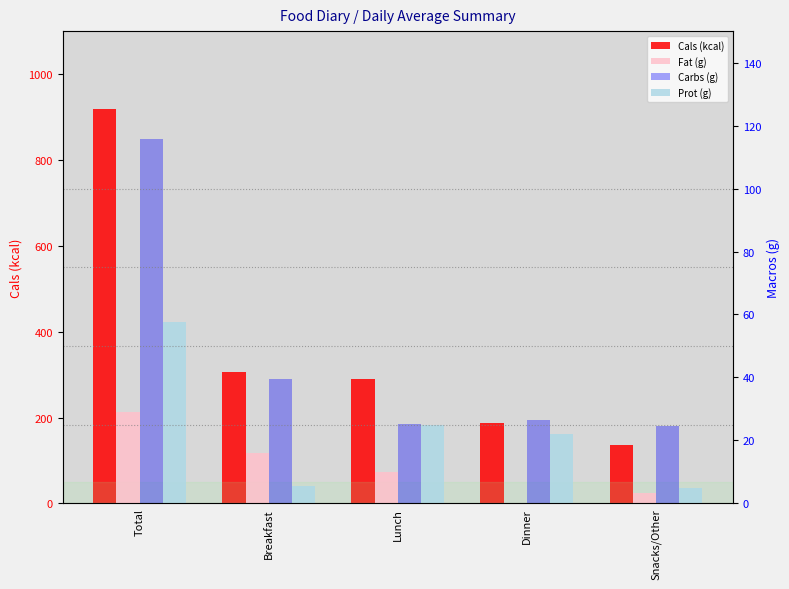

Reading right to left, extract all data points from this chart.

Cals (kcal): 137.0	188.0	290.0	305.0	919.0
Fat (g): 3.1	0.0	9.8	16.2	29.1
Carbs (g): 24.5	26.6	25.3	39.4	115.7
Prot (g): 4.9	22.1	25.1	5.4	57.5